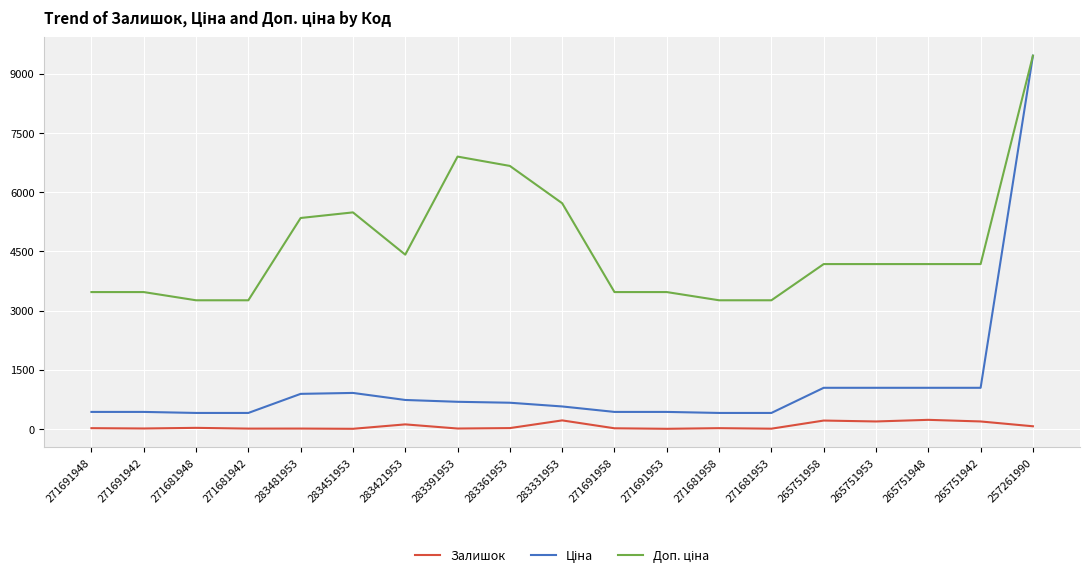

Is it true that Залишок equals 19.0 at 271691958?

True